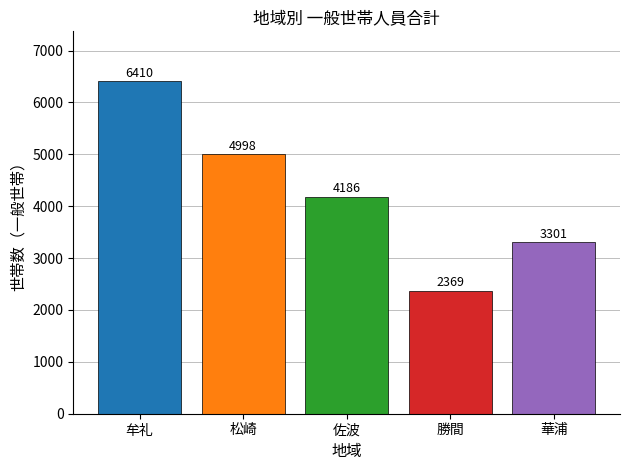

Reading right to left, what are all the values shown in this chart?

牟礼: 佐波=6410
松崎: 佐波=4998
佐波: 佐波=4186
勝間: 佐波=2369
華浦: 佐波=3301